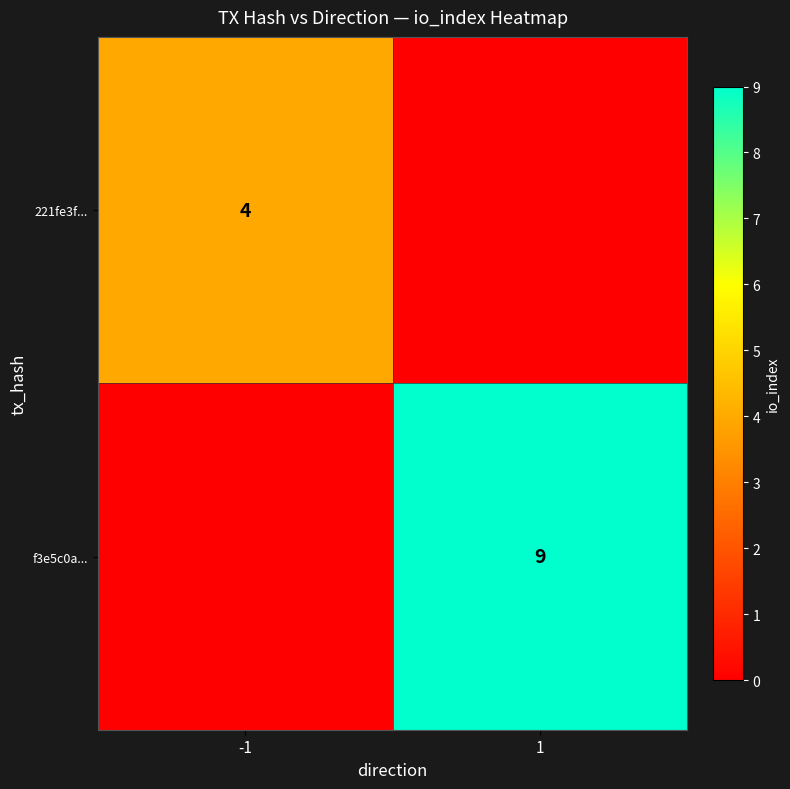

At which category does the chart reach its peak across all series?

1